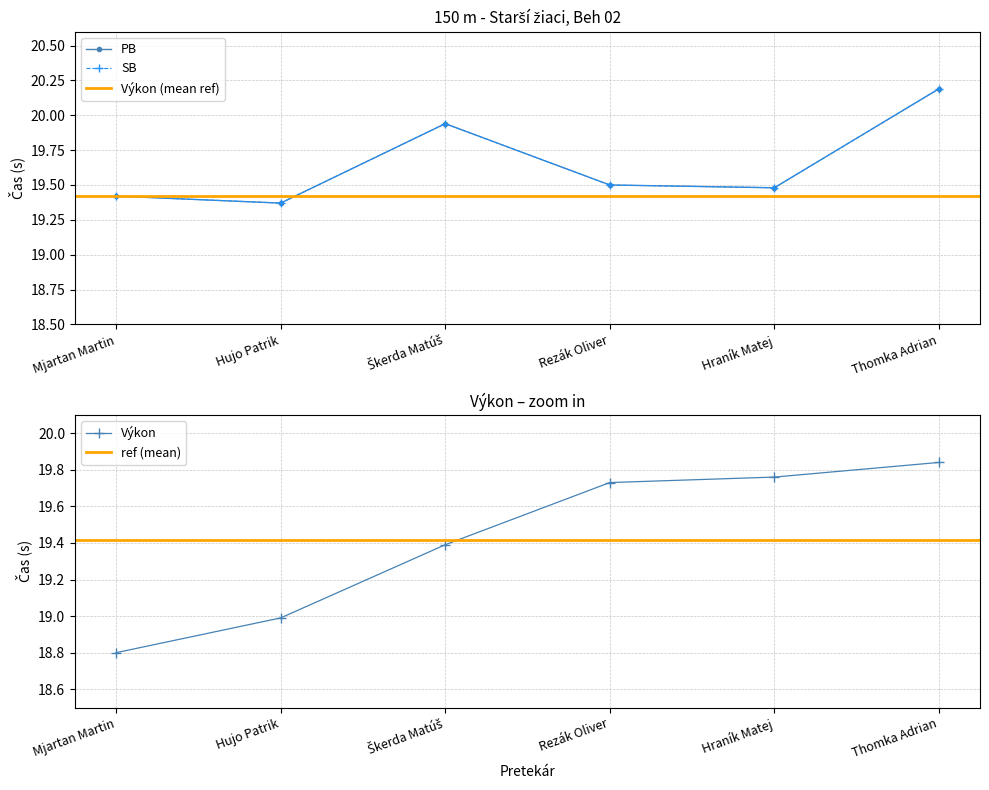

At which category is the sum across all series the highest?

Thomka Adrian